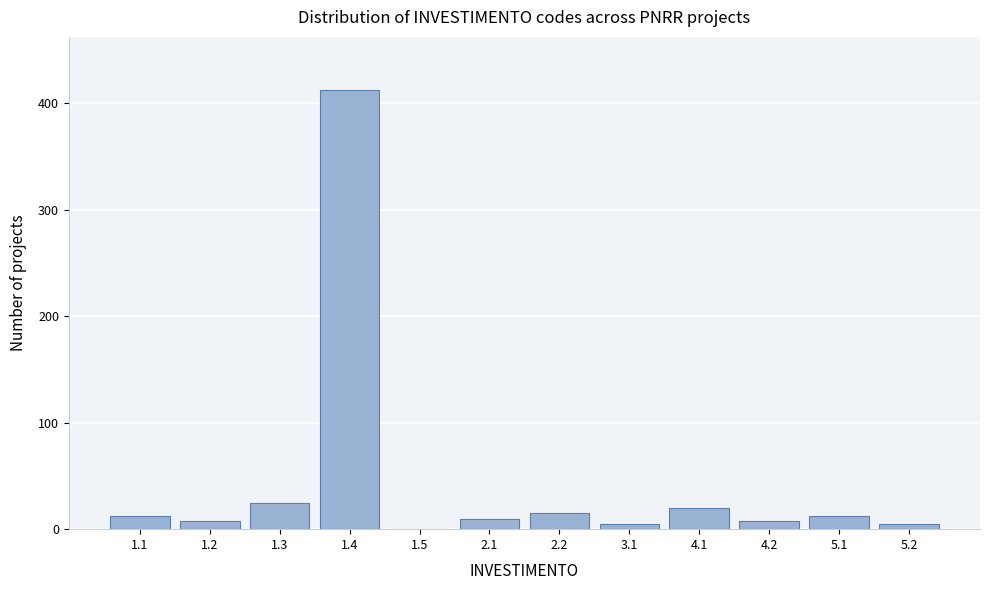

Reading left to right, what are all the values shown in this chart?

1.1=12	1.2=8	1.3=25	1.4=413	1.5=0	2.1=10	2.2=15	3.1=5	4.1=20	4.2=8	5.1=12	5.2=5